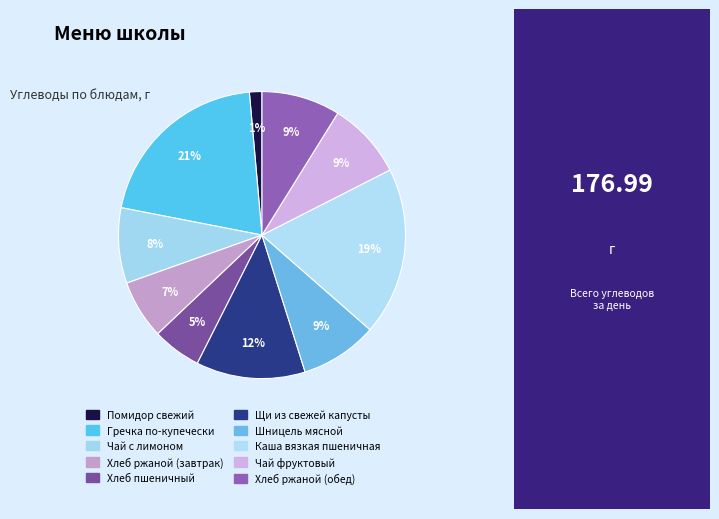

To the nearest percent, what is the combined percentage of Щи из свежей капусты and Гречка по-купечески?

33%